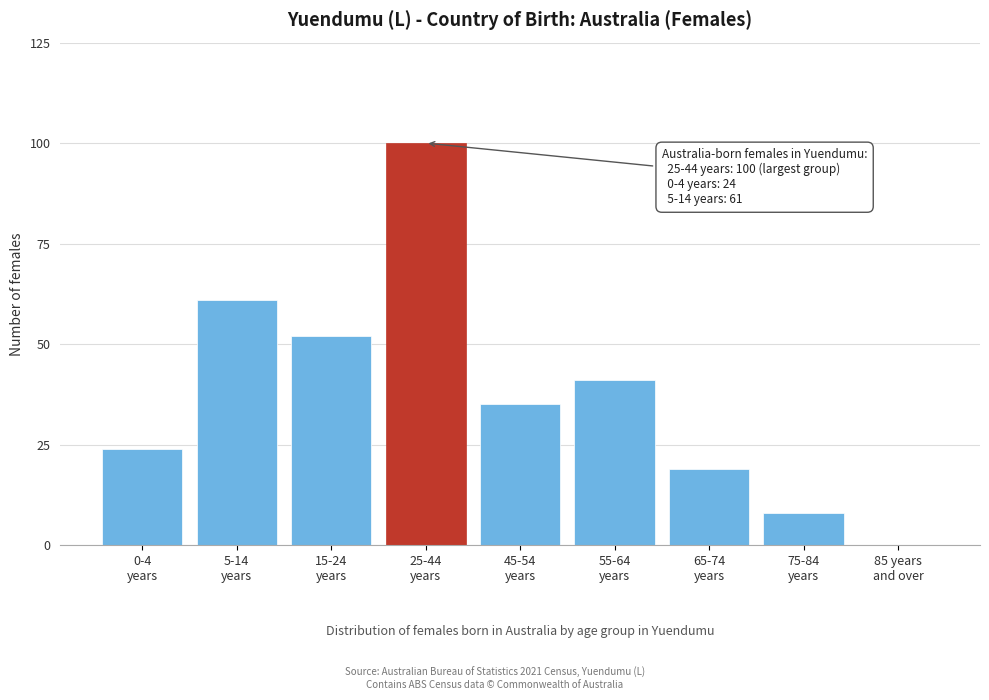

What is the maximum value shown in the chart?

100